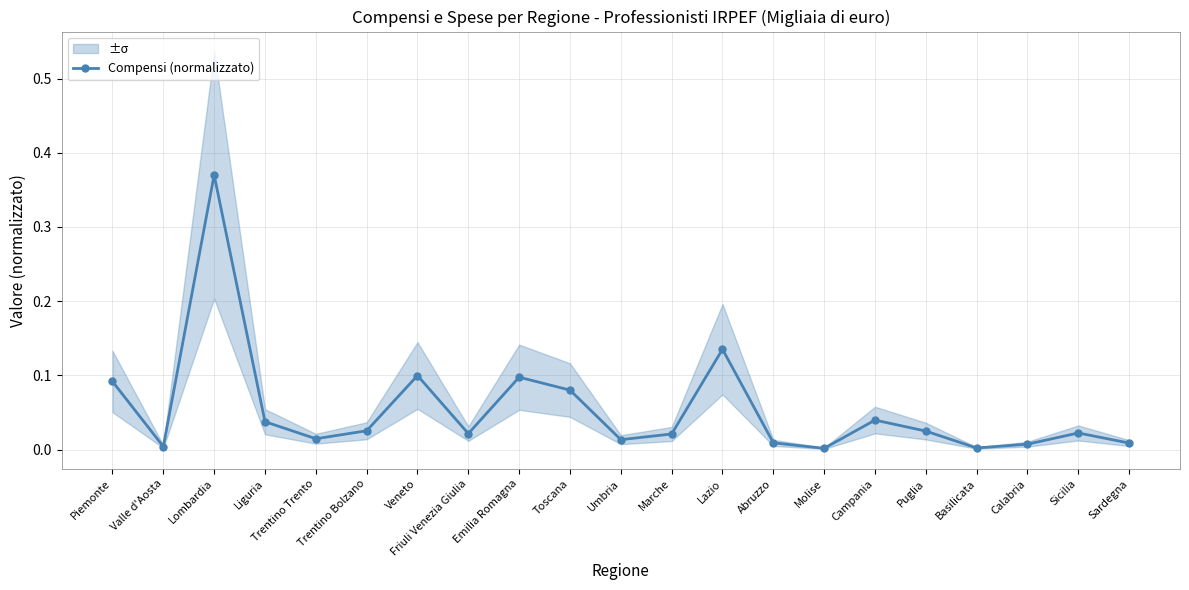

Does the chart display data point markers on the line(s)?

Yes